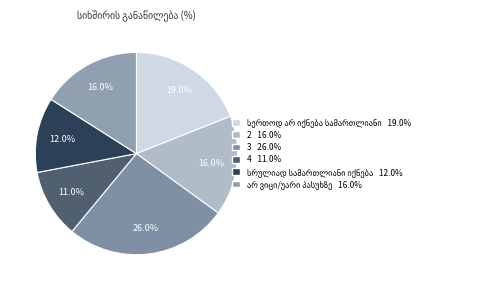

Combined, do არ ვიცი/უარი პასუხზე and 4 account for over 50%?

No